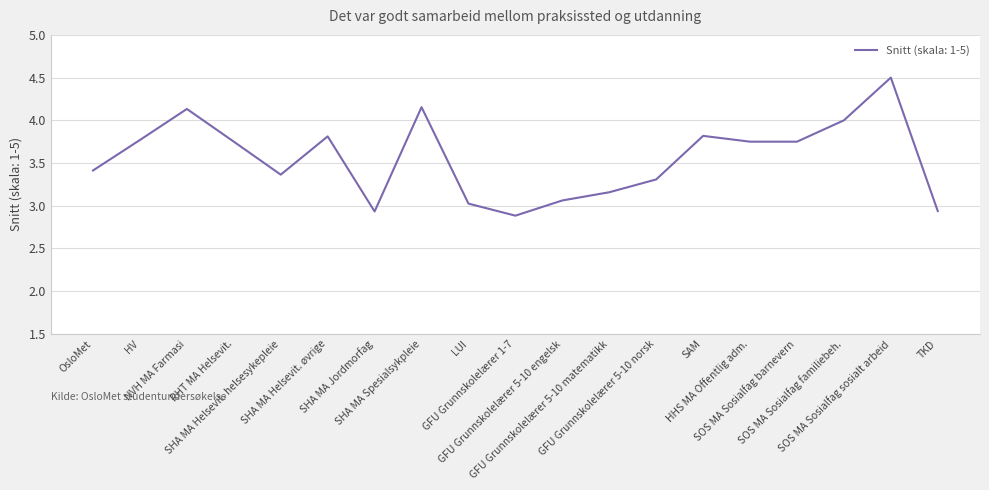

Approximately how many times larger is the value at GFU Grunnskolelærer 5-10 engelsk compared to NVH MA Farmasi?

0.7